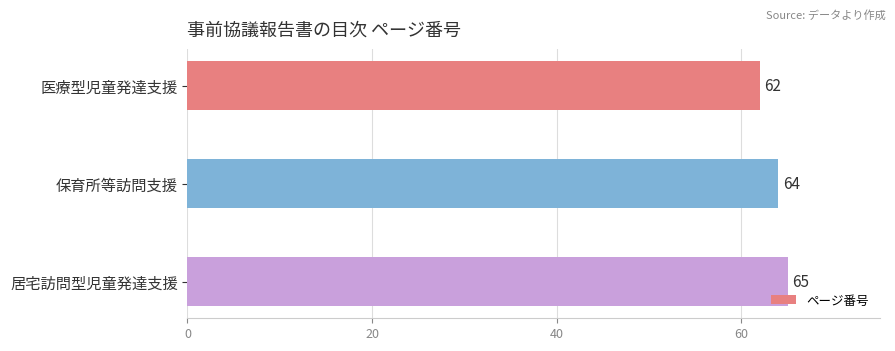

How many values are between 62 and 65?

3